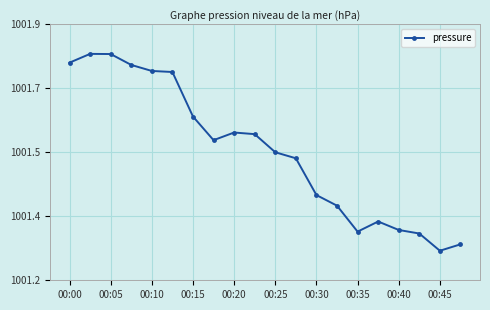

True or false: there are more than 1 points higher than both neighbors.

True